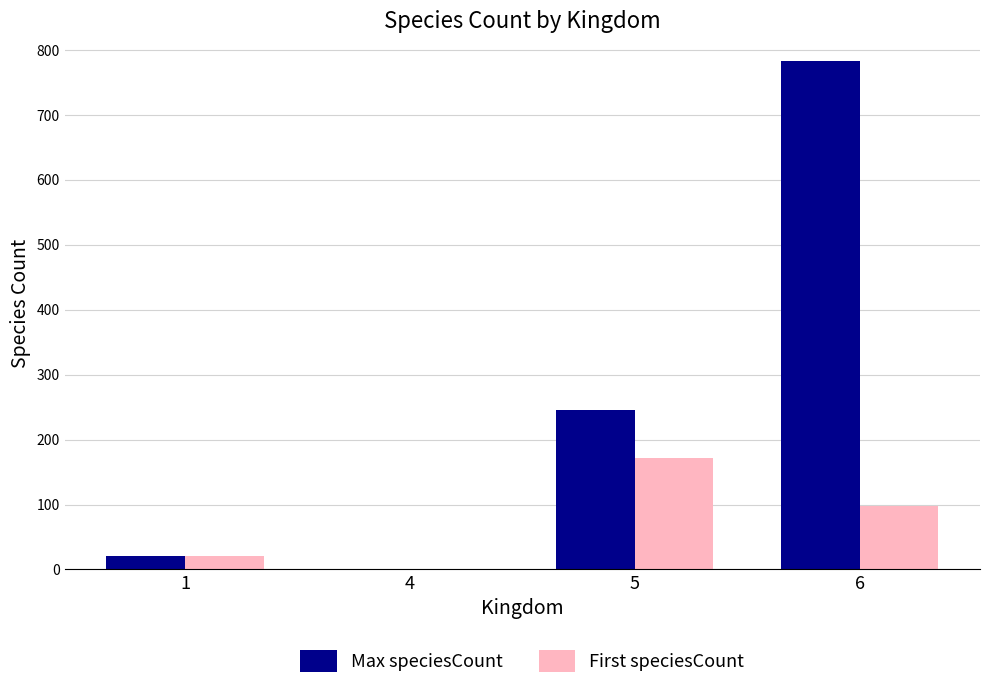

What value does the First speciesCount series have at 6?

97